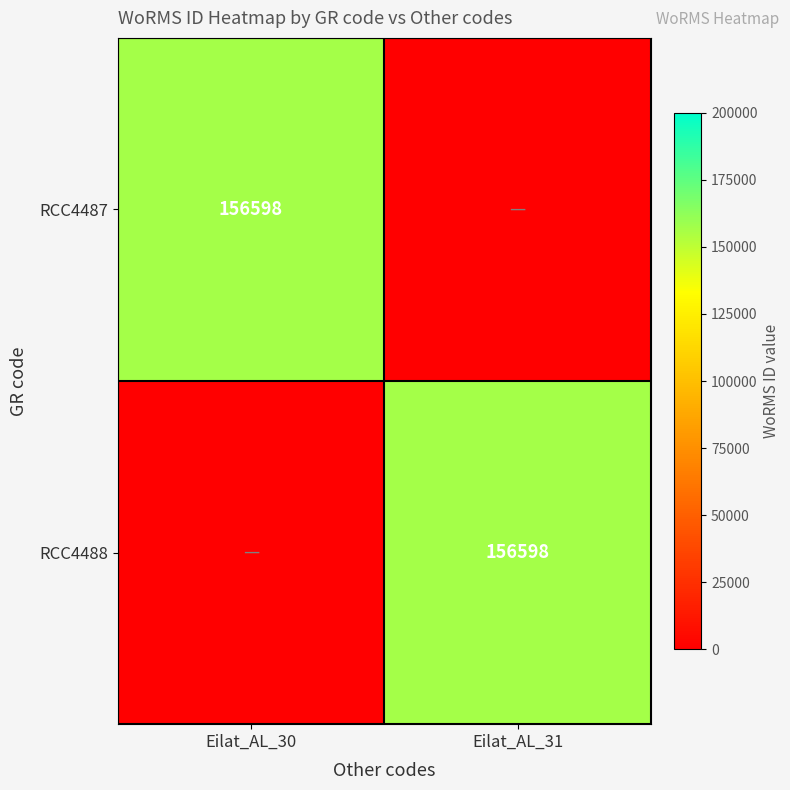

The RCC4488 series shows 156598 at Eilat_AL_31. True or false?

True